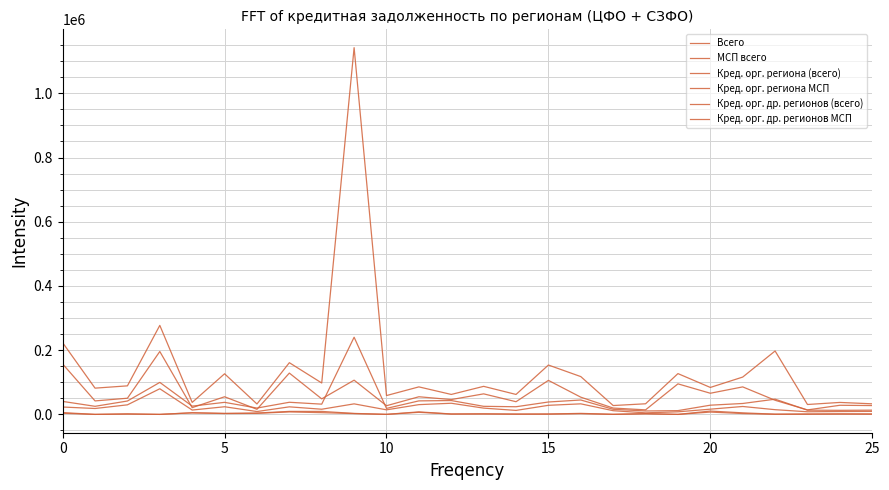

In МСП всего, how many points are higher than both neighbors (excluding endpoints)?

7